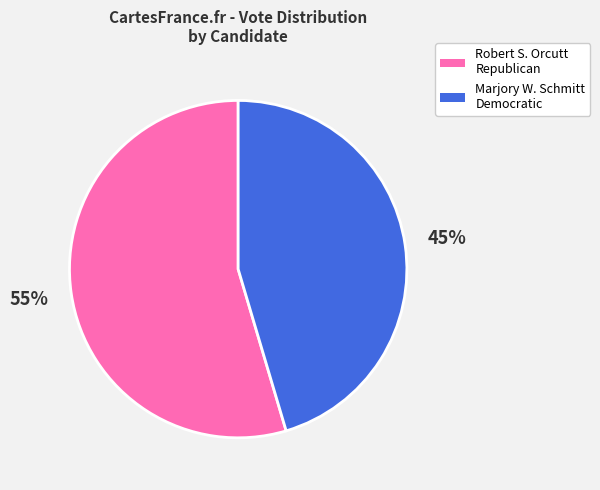

To the nearest percent, what is the average slice percentage?

50%